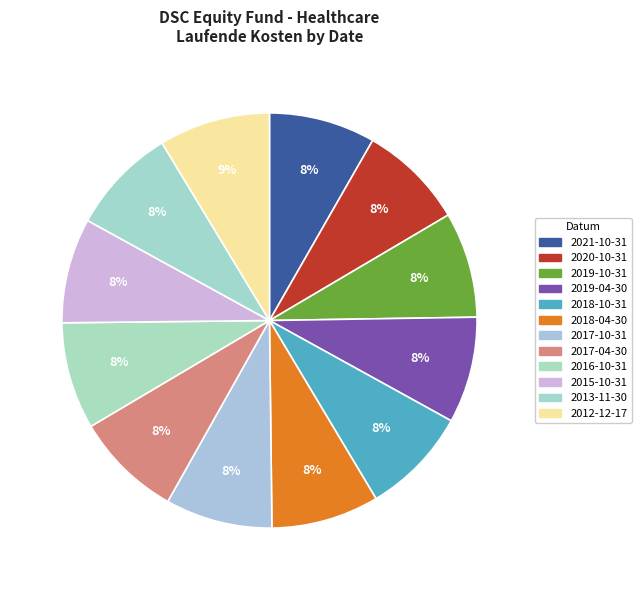

How many slices are in this pie chart?

12